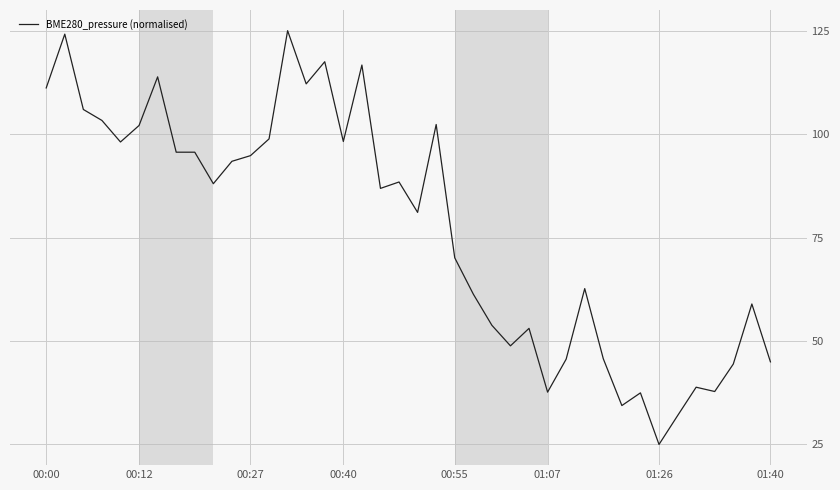

What is the minimum value shown in the chart?

25.0